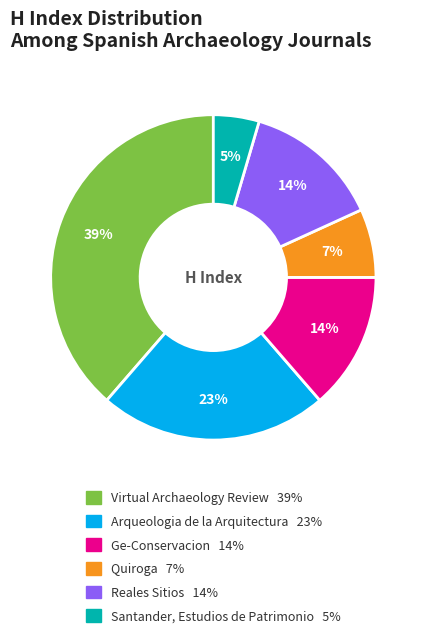

To the nearest percent, what is the difference between the Ge-Conservacion and Santander, Estudios de Patrimonio slice percentages?

9%